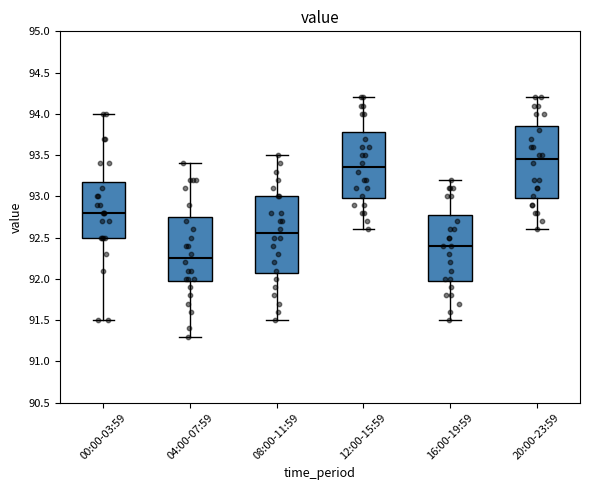

Reading left to right, read every box against the y-axis: the position of its median line, the range the box covers, and the ends of its whiskers. The values are not printed on the chart, so give them approximately, as read against the axis.

00:00-03:59: median 92.80, box 92.50 to 93.20, whiskers 91.50 to 94.00
04:00-07:59: median 92.25, box 92.00 to 92.75, whiskers 91.30 to 93.40
08:00-11:59: median 92.55, box 92.10 to 93.00, whiskers 91.50 to 93.50
12:00-15:59: median 93.35, box 93.00 to 93.80, whiskers 92.60 to 94.20
16:00-19:59: median 92.40, box 92.00 to 92.80, whiskers 91.50 to 93.20
20:00-23:59: median 93.45, box 93.00 to 93.85, whiskers 92.60 to 94.20